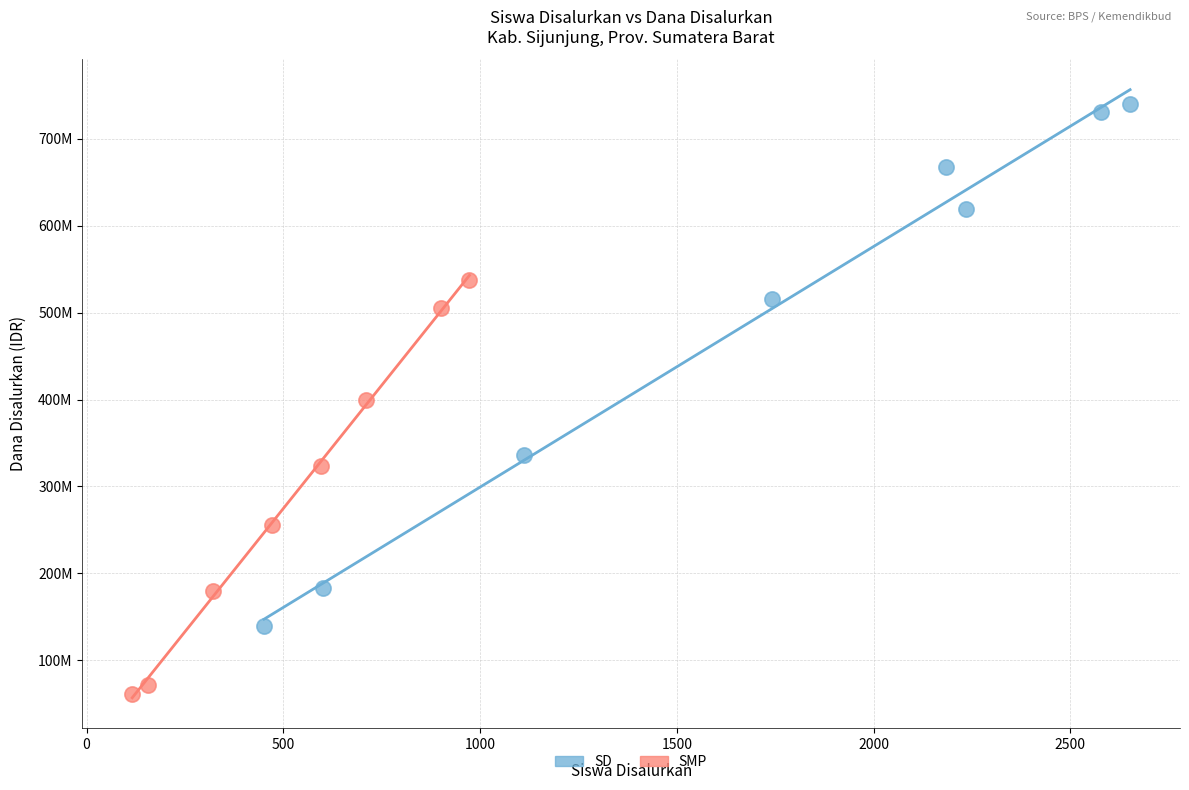

What are all the series names shown in the legend?

SD, SMP